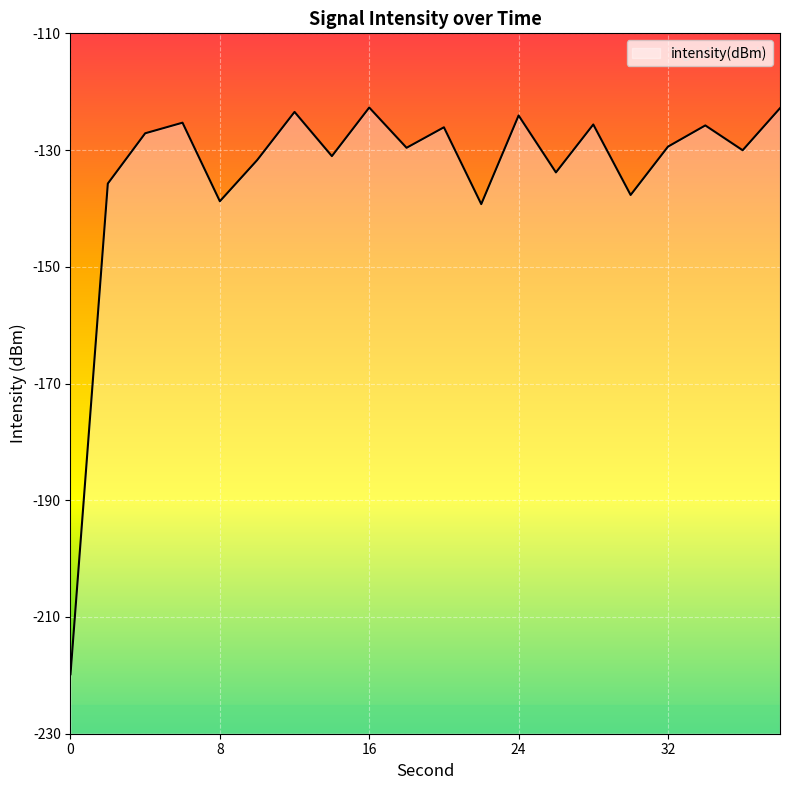

List the labels in order of value, smallest first.

0, 22, 8, 30, 2, 26, 10, 14, 36, 18, 32, 4, 20, 34, 28, 6, 24, 12, 38, 16